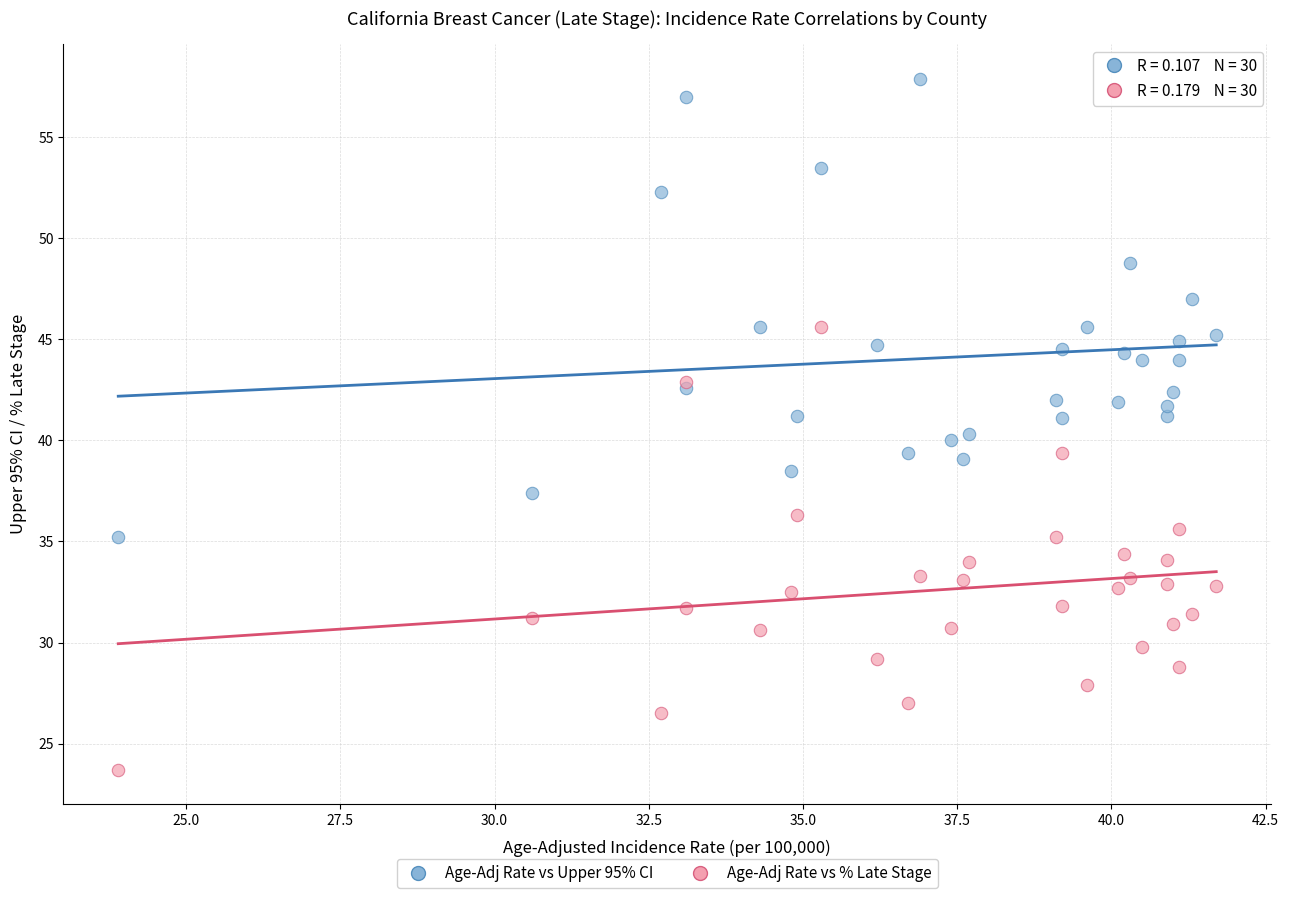

Which series has the widest spread of Y values?

Age-Adj Rate vs Upper 95% CI